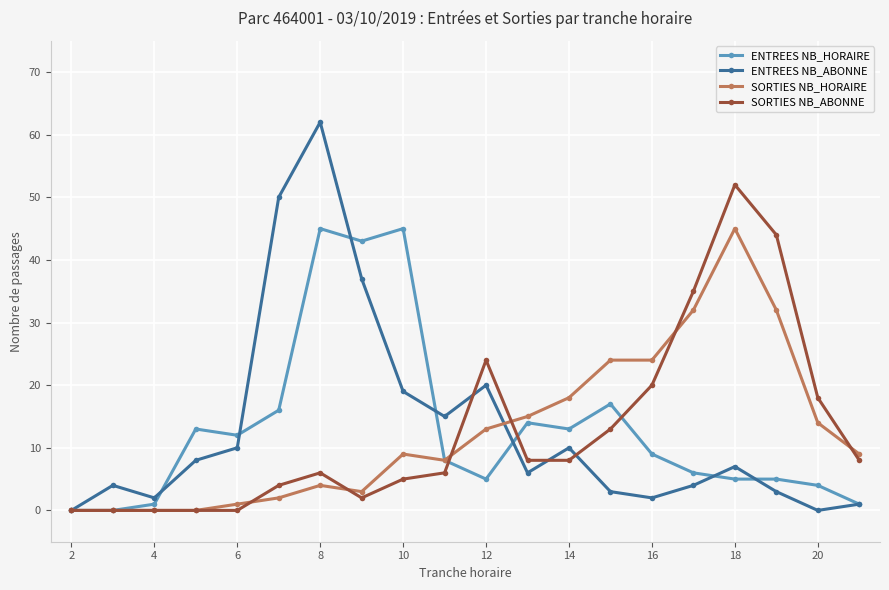

What are all the series names shown in the legend?

ENTREES NB_HORAIRE, ENTREES NB_ABONNE, SORTIES NB_HORAIRE, SORTIES NB_ABONNE